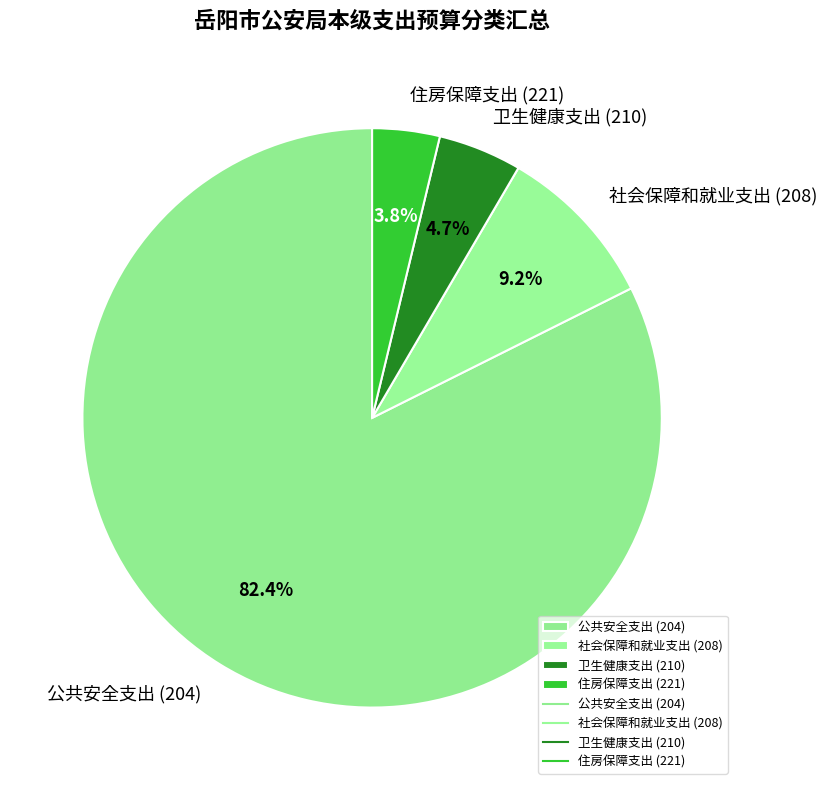

To the nearest percent, what is the difference between the largest and smallest slice percentages?

79%